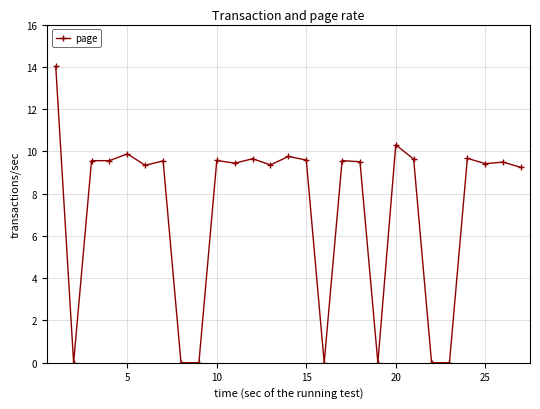

What is the difference between the maximum and second lowest values?

14.0